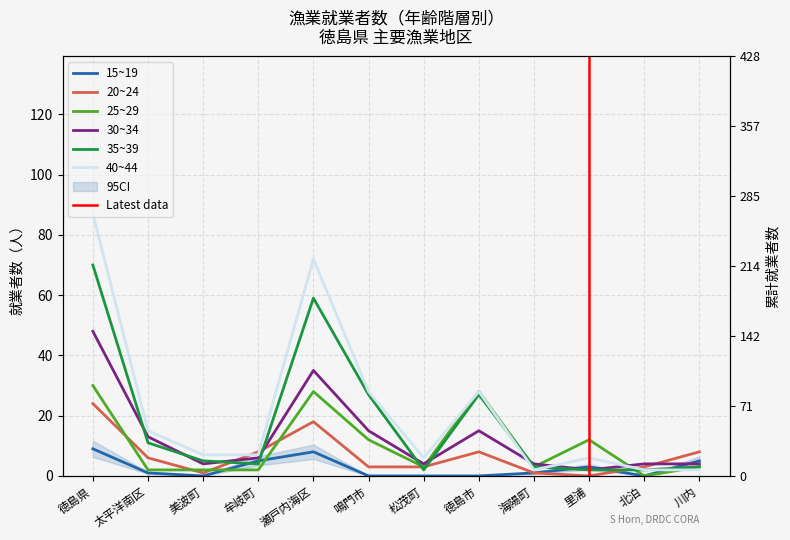

What is the highest value of the 15~19 series?

9